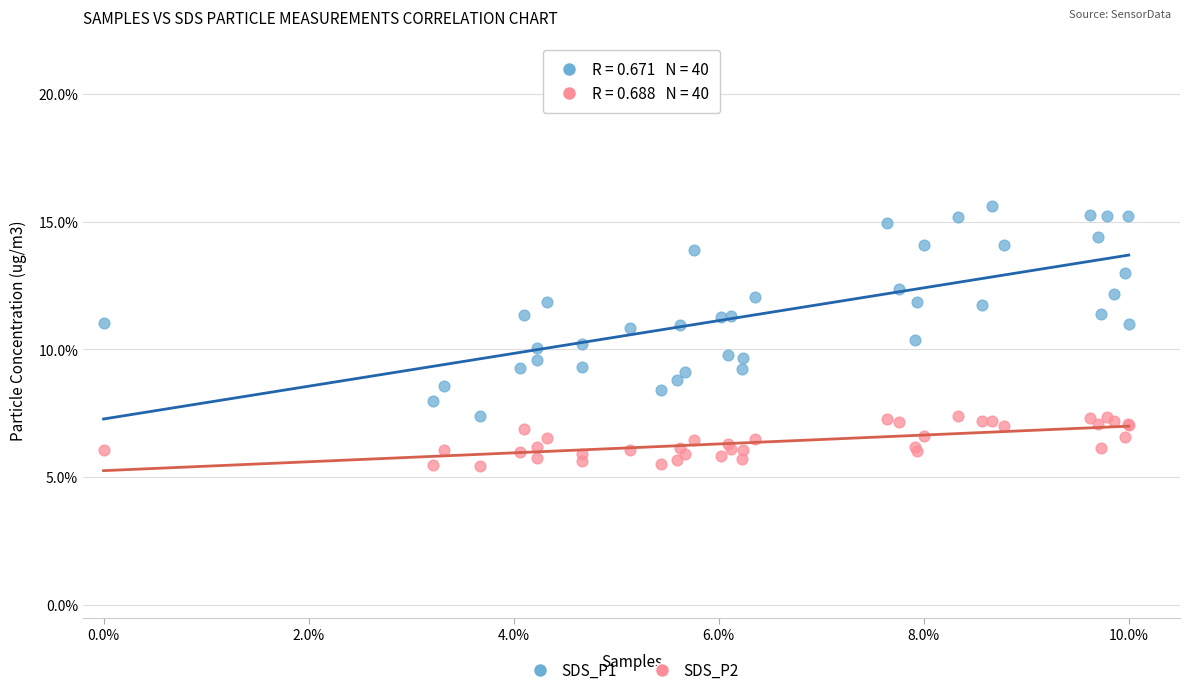

Which series reaches the maximum Y coordinate?

SDS_P1